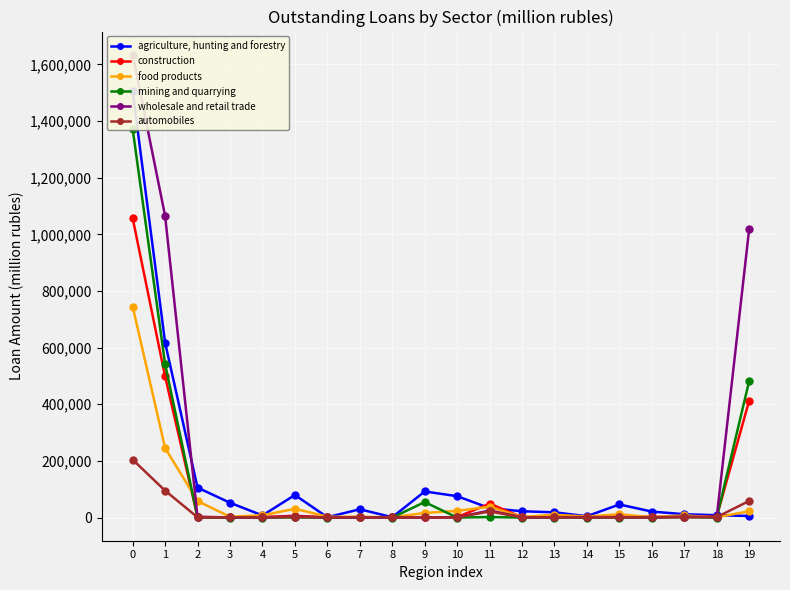

Reading right to left, transcribe all the data shown in this chart.

agriculture, hunting and forestry: 5720	8263	11877	21195	46271	4822	18565	22281	33390	75603	92132	1306	29318	1191	79687	7572	52342	105740	617273	1505097
construction: 412996	3572	2879	2594	5052	1317	3685	1129	49194	1445	458	285	1566	1055	6152	2090	857	1909	498233	1057037
food products: 22627	957	7782	1147	11732	3695	9992	2192	38081	23774	16241	1267	2533	3192	31050	7991	2883	58232	245367	745247
mining and quarrying: 482116	40	1620	15	0	0	0	1	1885	32	54796	6	569	1	364	132	0	304	541882	1371948
wholesale and retail trade: 1019255	1663	3268	481	1545	1588	1296	818	24882	822	506	656	540	333	3623	490	763	2297	1064826	1634309
automobiles: 58773	1630	1173	934	557	777	815	833	21614	687	436	362	929	736	2124	683	997	958	95017	204553